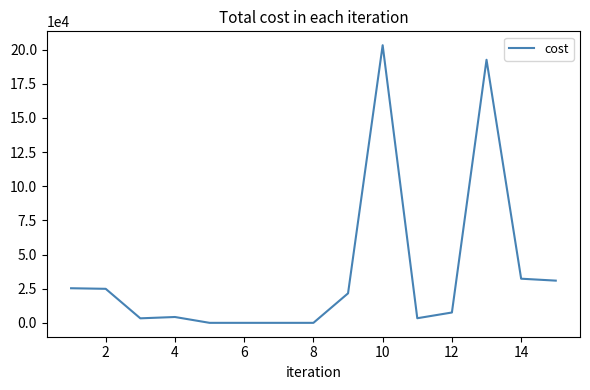

What is the greatest value displayed?

203178.0